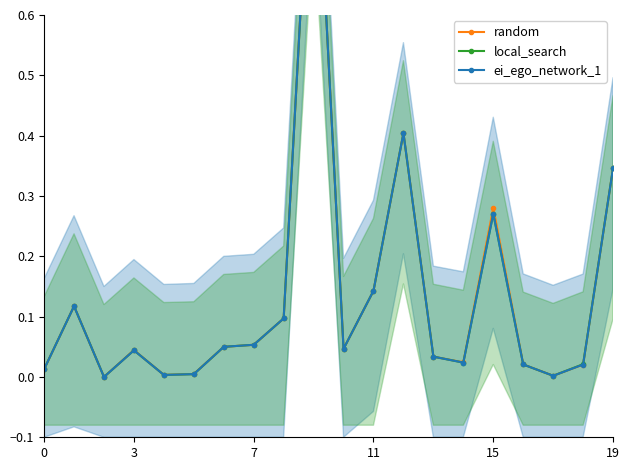

What is the maximum value shown in the chart?

1.0